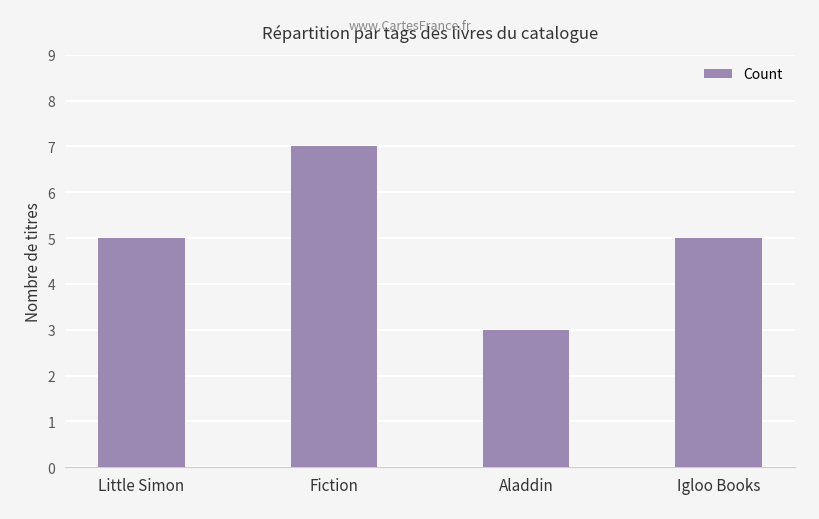

What is the approximate value at Aladdin?

3